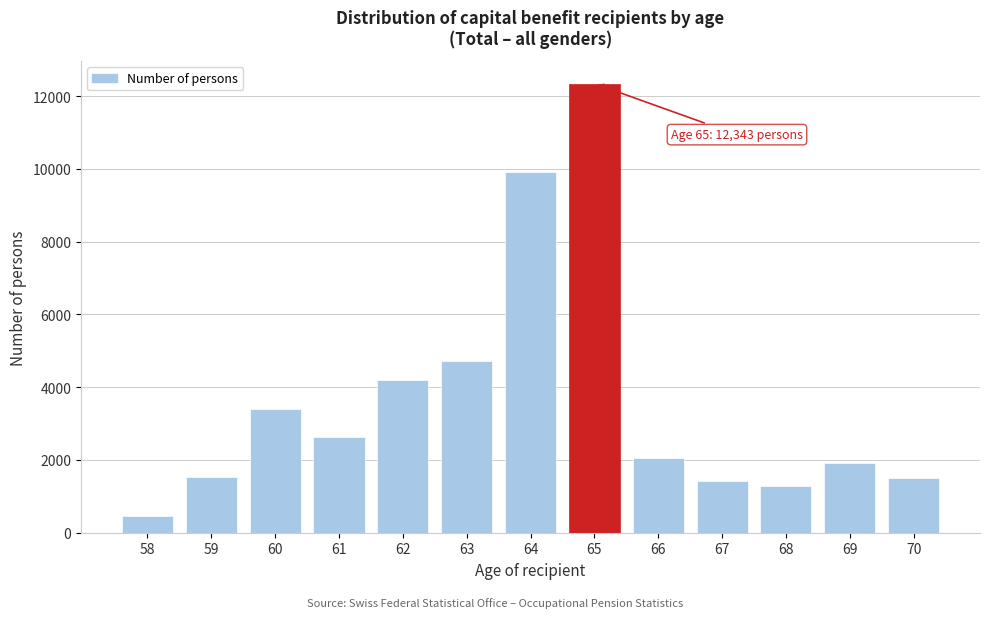

What is the sum of the values at 68 and 59?

2826